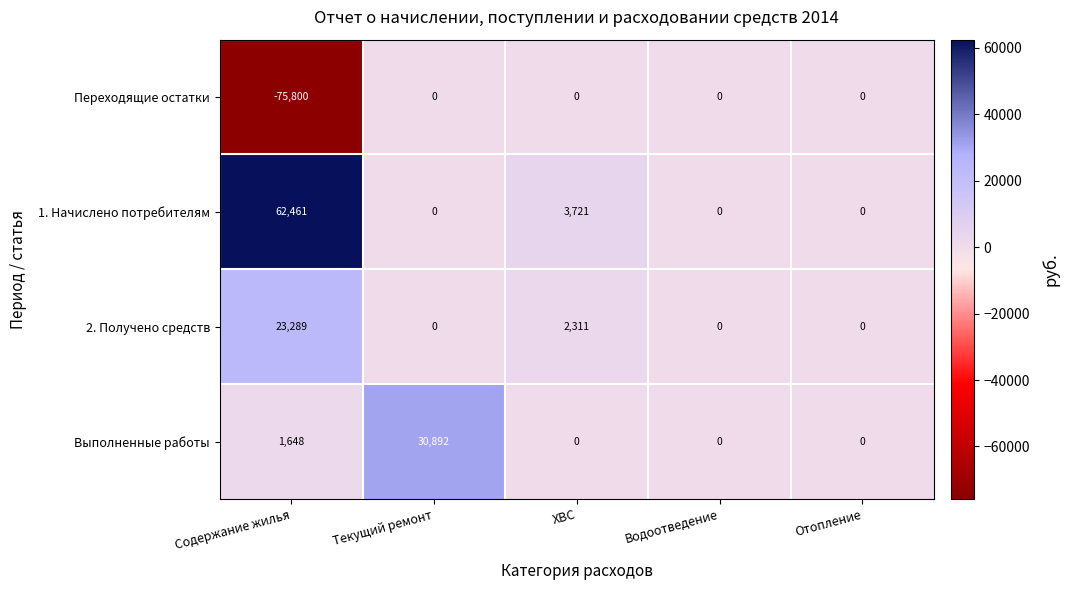

What is the sum of all Переходящие остатки values?

-75800